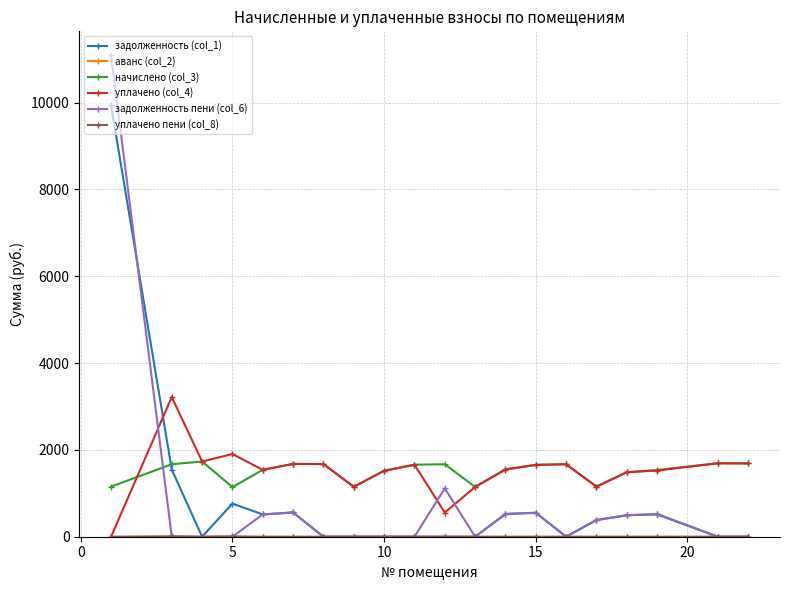

Does the chart display data point markers on the line(s)?

Yes